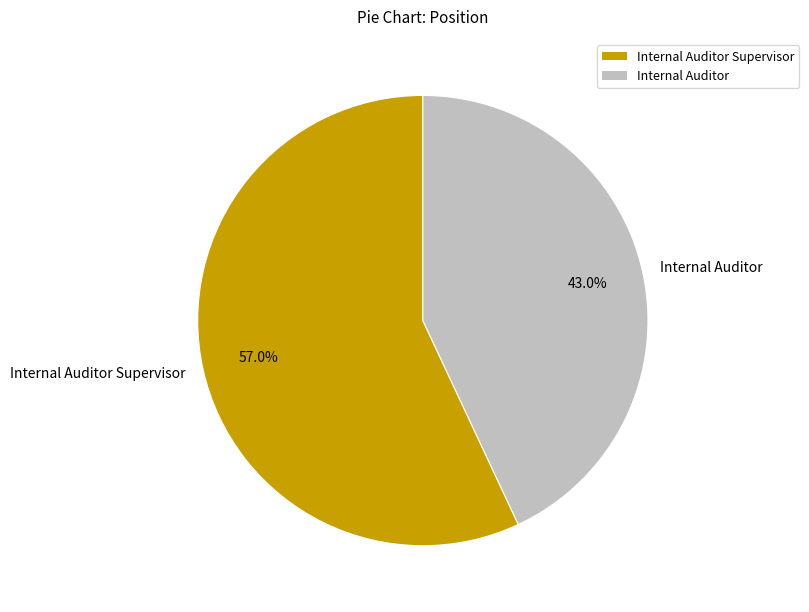

What is the majority slice?

Internal Auditor Supervisor